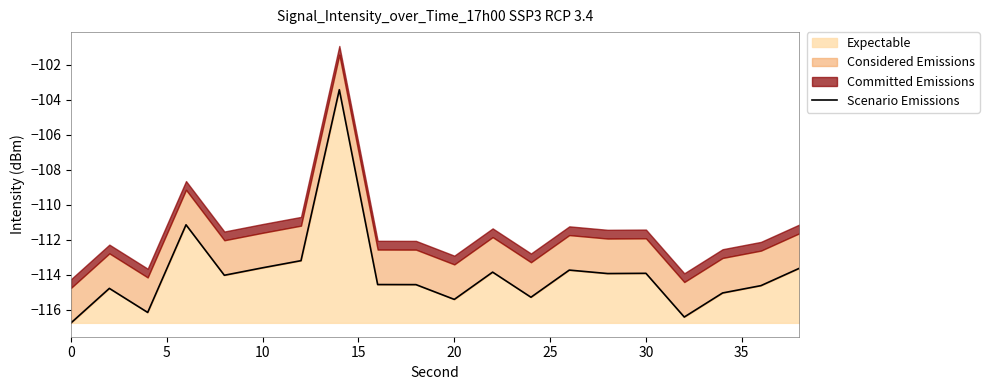

True or false: the data shows -48.2 at 30.

False